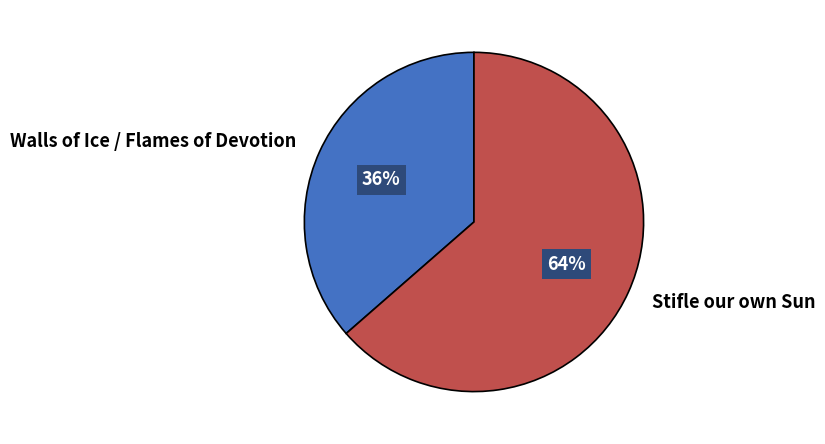

To the nearest percent, what is the combined percentage of Walls of Ice / Flames of Devotion and Stifle our own Sun?

100%